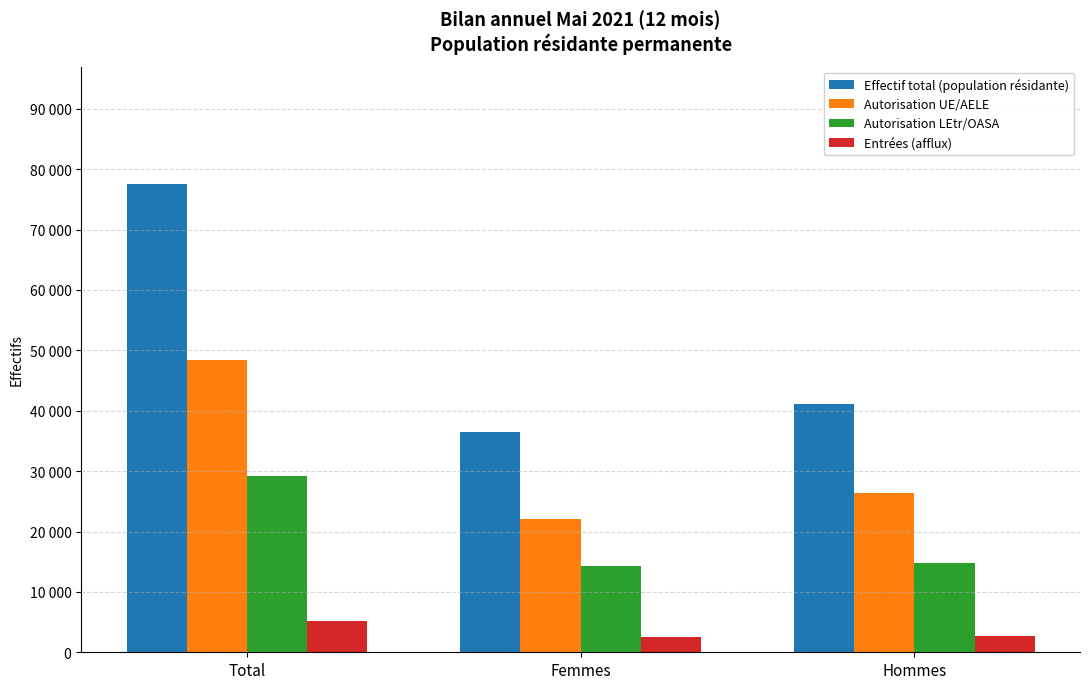

What is the label of the 3rd bar from the left?

Hommes